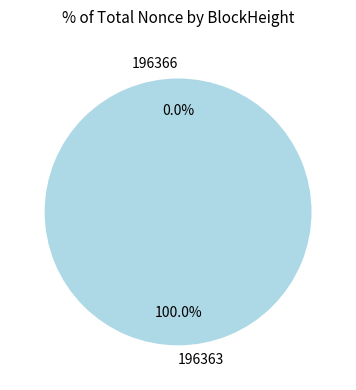

How many segments does this pie chart have?

2